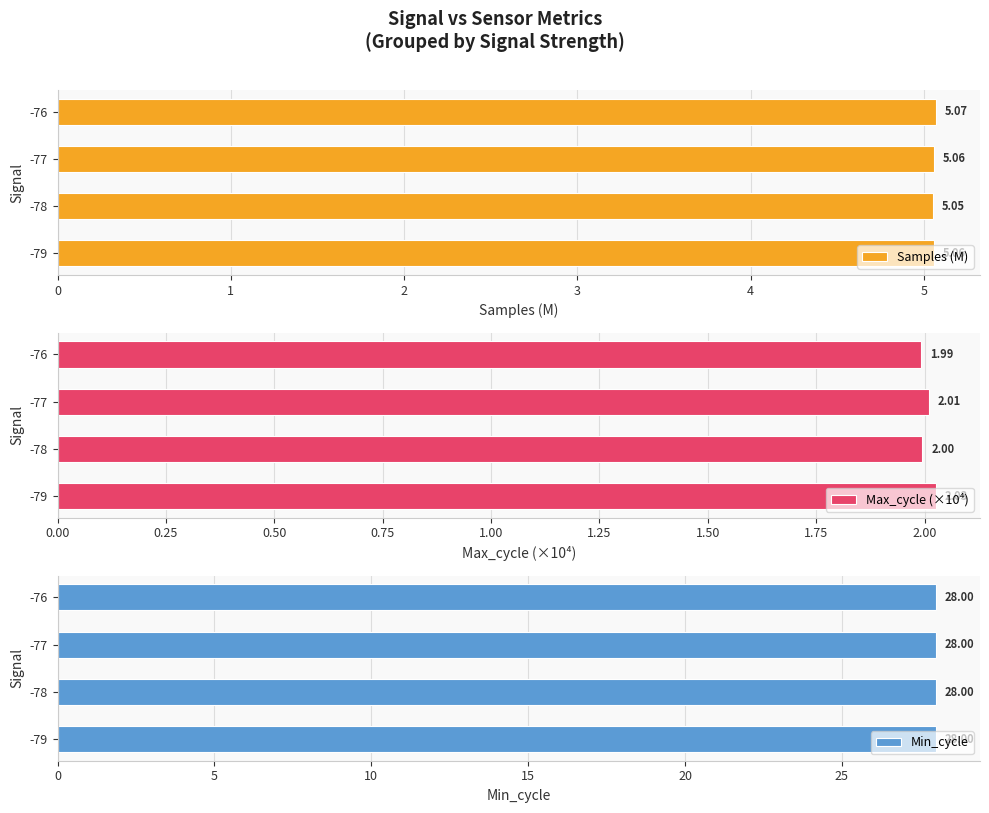

What is the sum of all Samples (M) values?

20.2